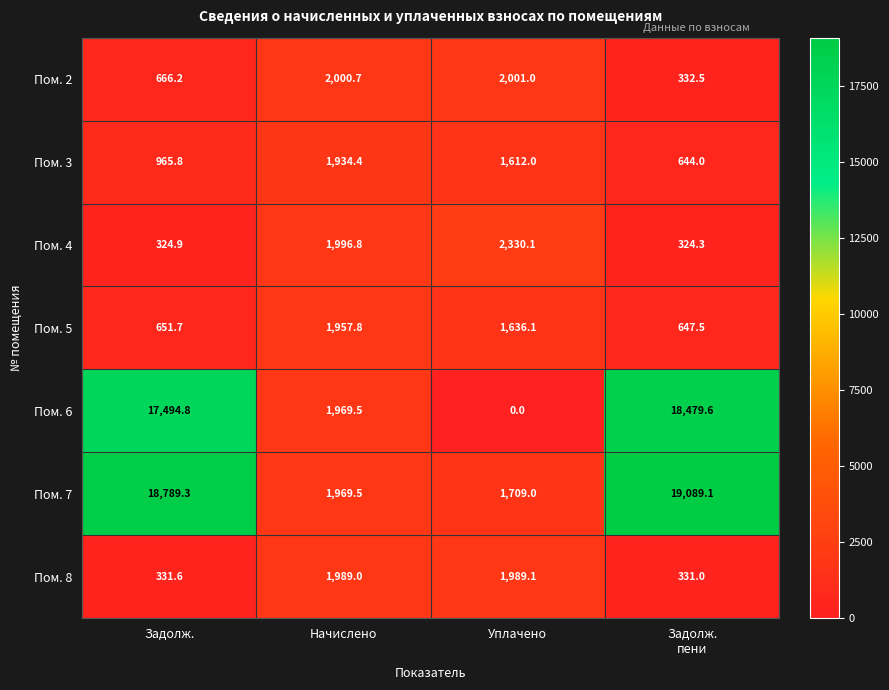

At which category is the sum across all series the highest?

Задолж.
пени